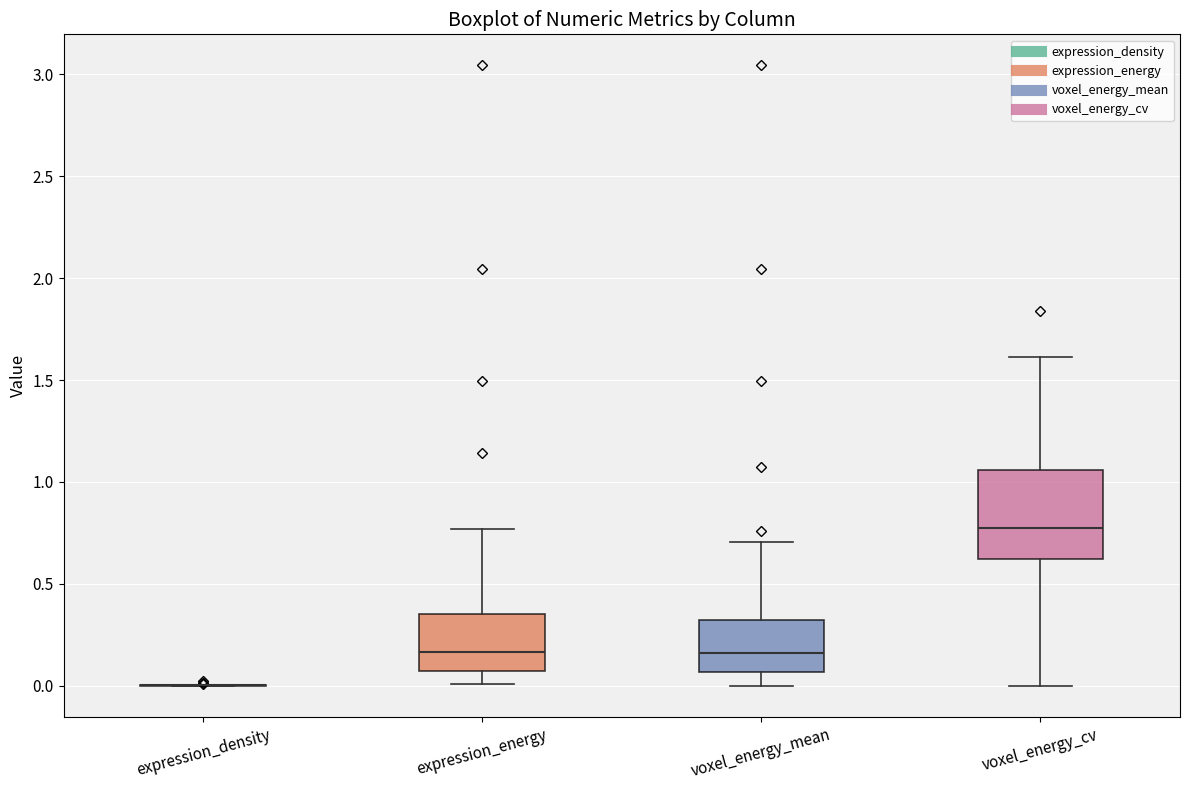

Reading left to right, transcribe this box plot: for each box, give where its median line is, the range the box spans, and where its two whiskers end, as read against the y-axis. The values are not printed on the chart, so give them approximately, as read against the axis.

expression_density: box collapsed to a line at 0.00, whiskers 0.00 to 0.00
expression_energy: median 0.15, box 0.05 to 0.35, whiskers 0.00 to 0.75
voxel_energy_mean: median 0.15, box 0.05 to 0.30, whiskers 0.00 to 0.70
voxel_energy_cv: median 0.75, box 0.60 to 1.05, whiskers 0.00 to 1.60